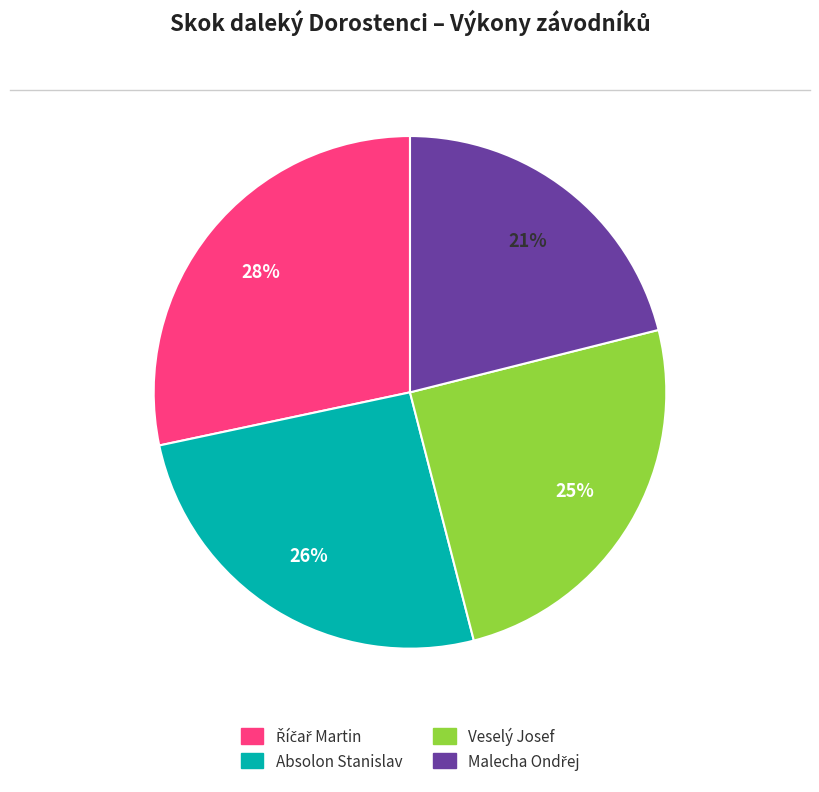

To the nearest percent, what portion does Absolon Stanislav represent?

26%